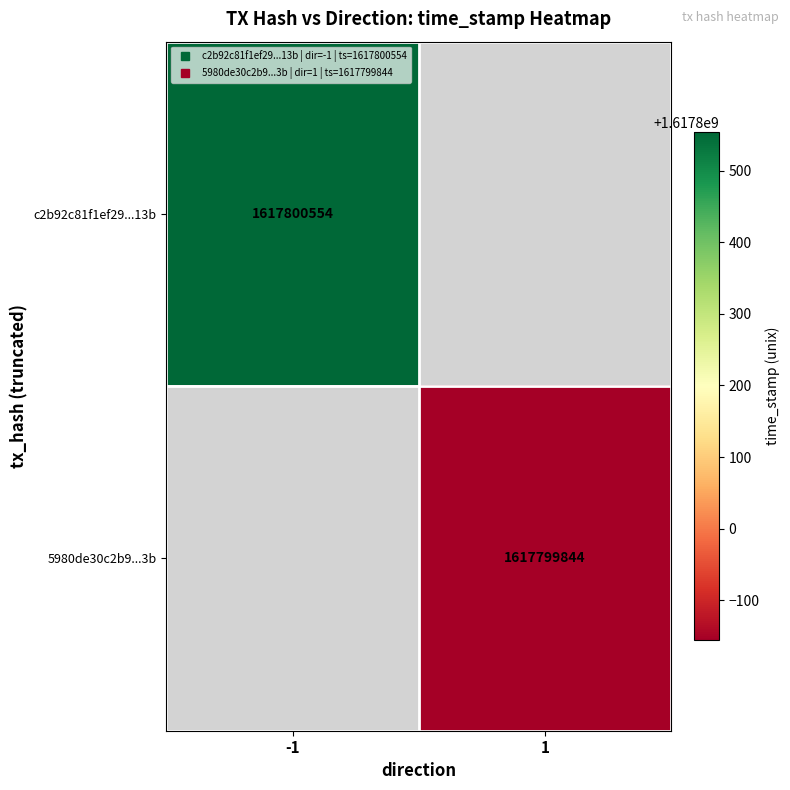

Count the number of categories in the chart.

2